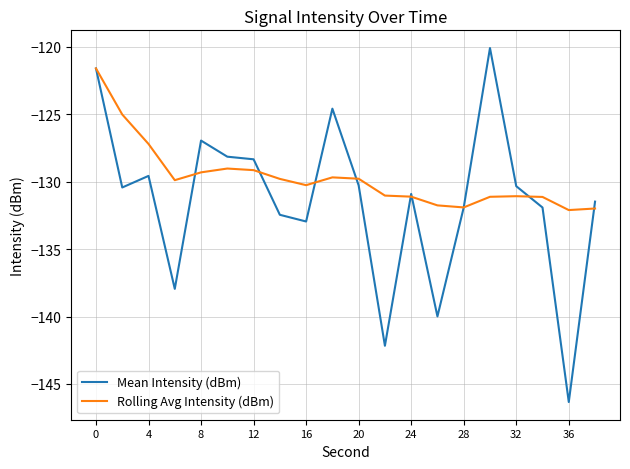

Which series has the widest spread of values?

Mean Intensity (dBm)